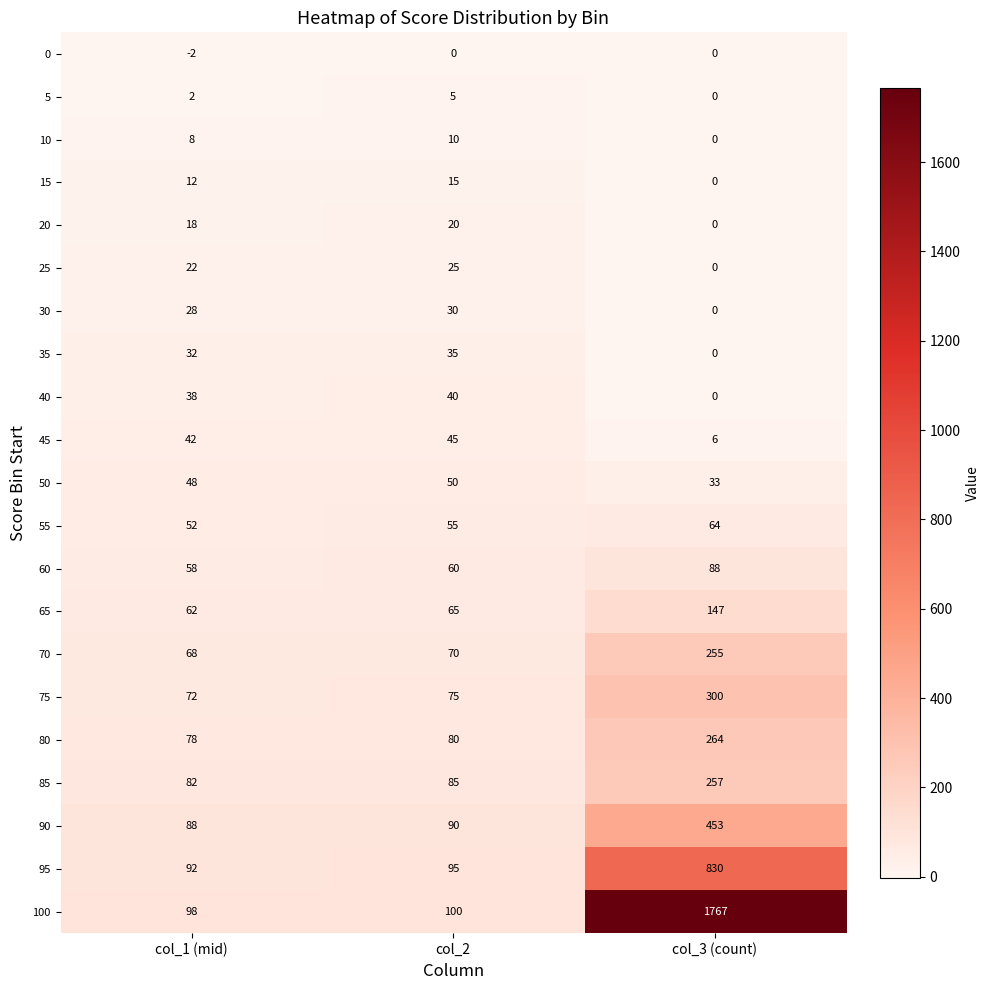

Which series changed the most between col_2 and col_3 (count)?

100